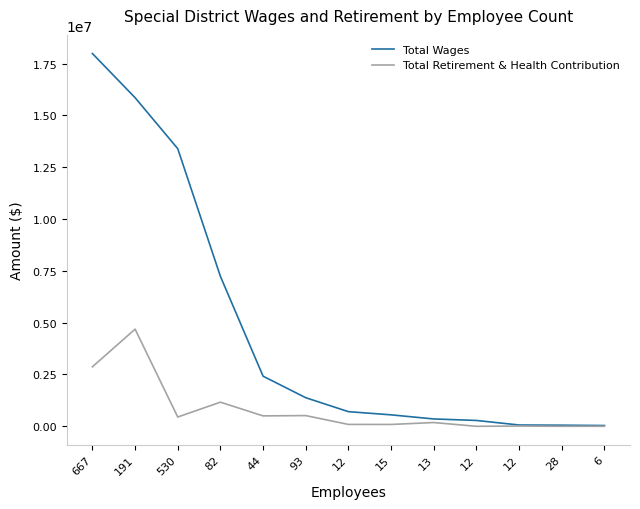

How many categories are shown in the chart?

13